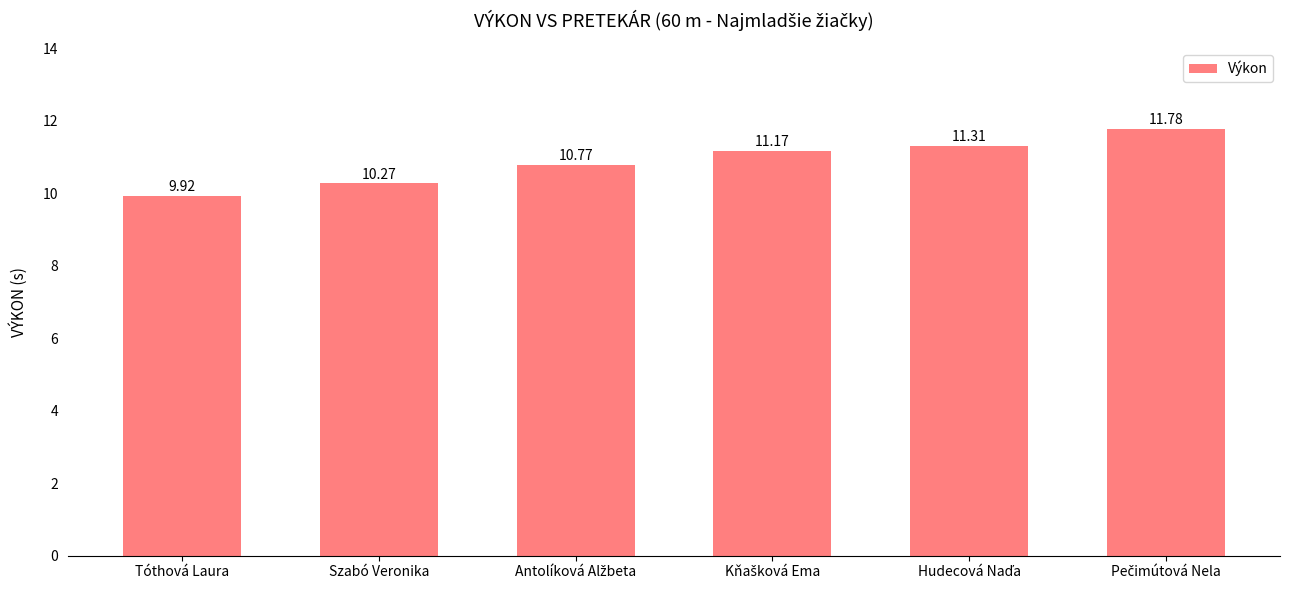

At which category does the chart reach its minimum across all series?

Tóthová Laura